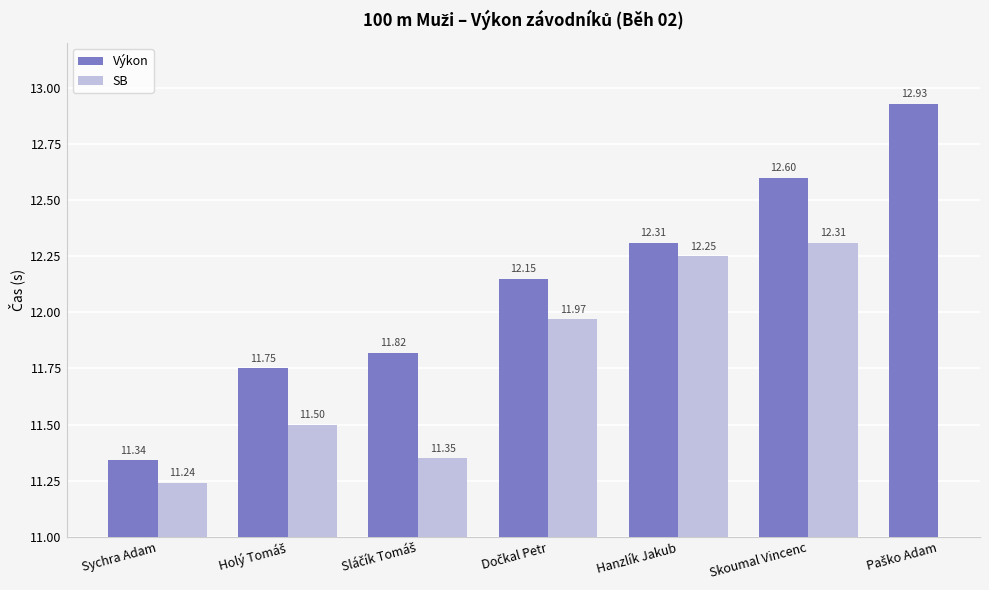

Does the chart contain stacked bars?

No